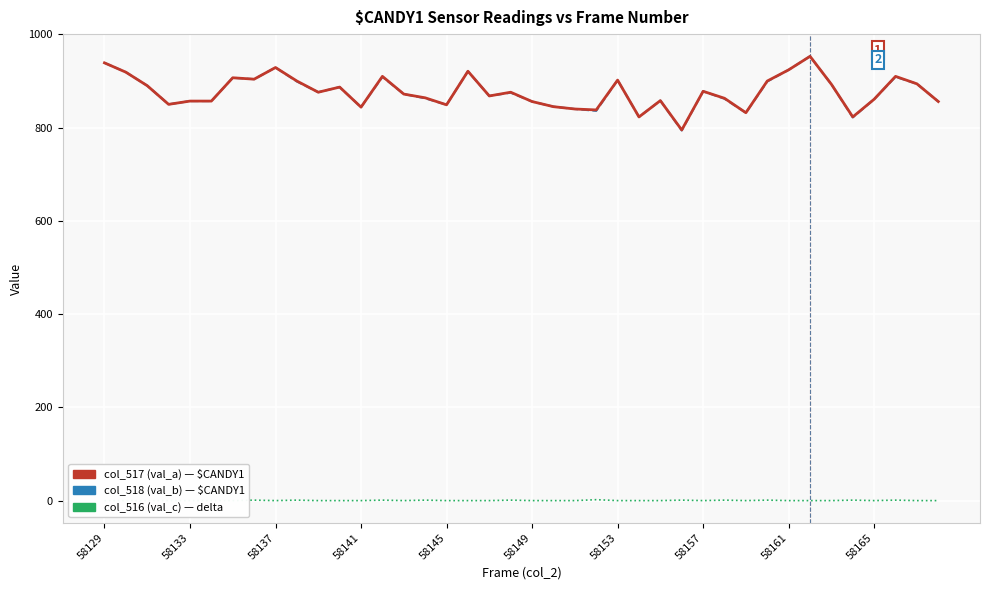

Is it true that col_516 (val_c) equals -1 at 11?

False